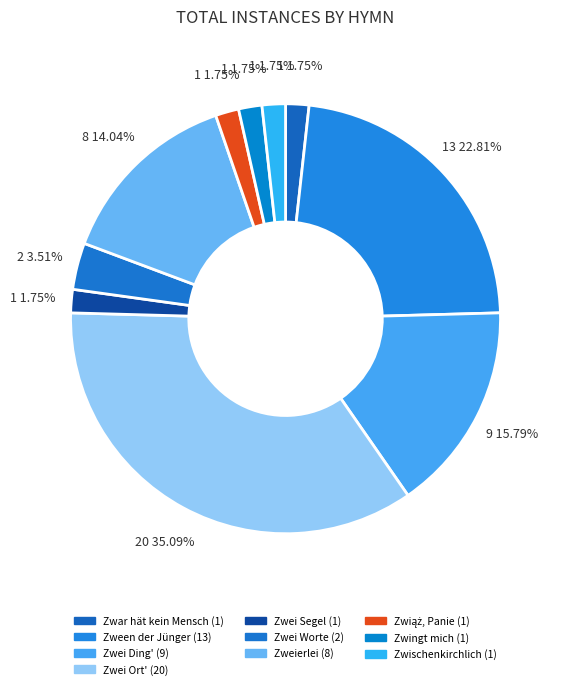

How many segments does this pie chart have?

10